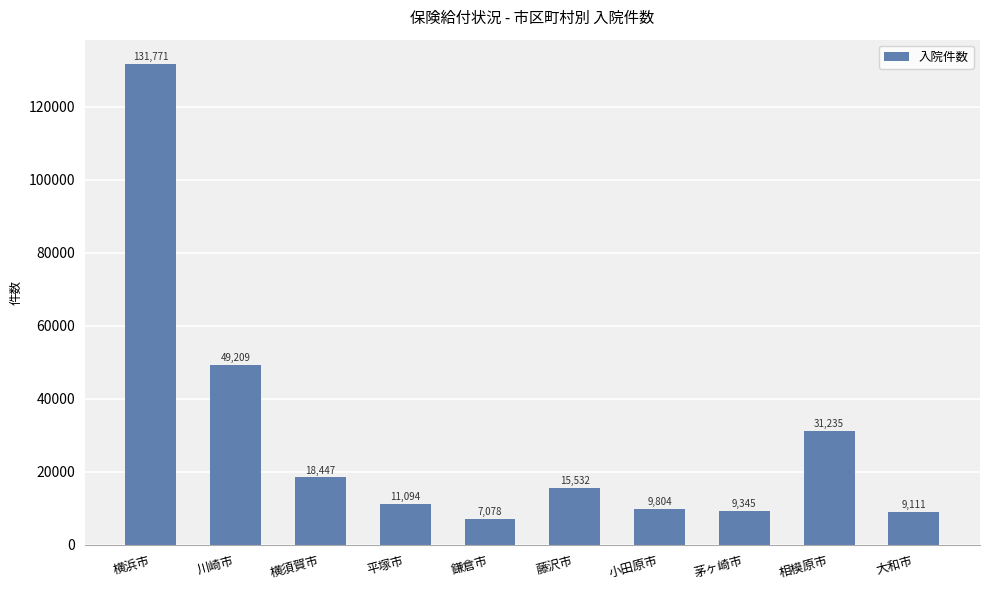

Are the bars horizontal?

No